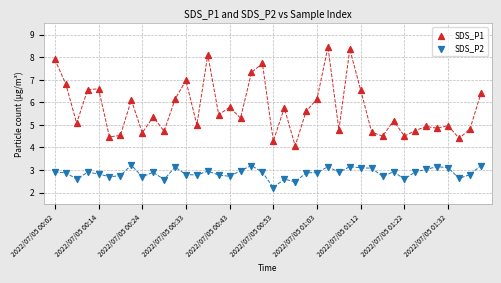

Which series has the widest spread of Y values?

SDS_P1